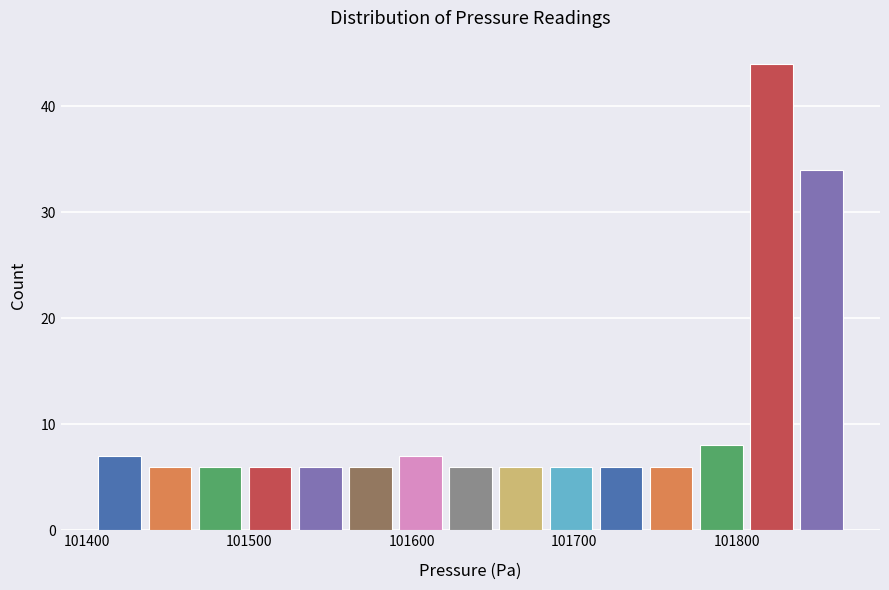

Read against the x-axis, roughly where is the centre of the tallest bar?

101820